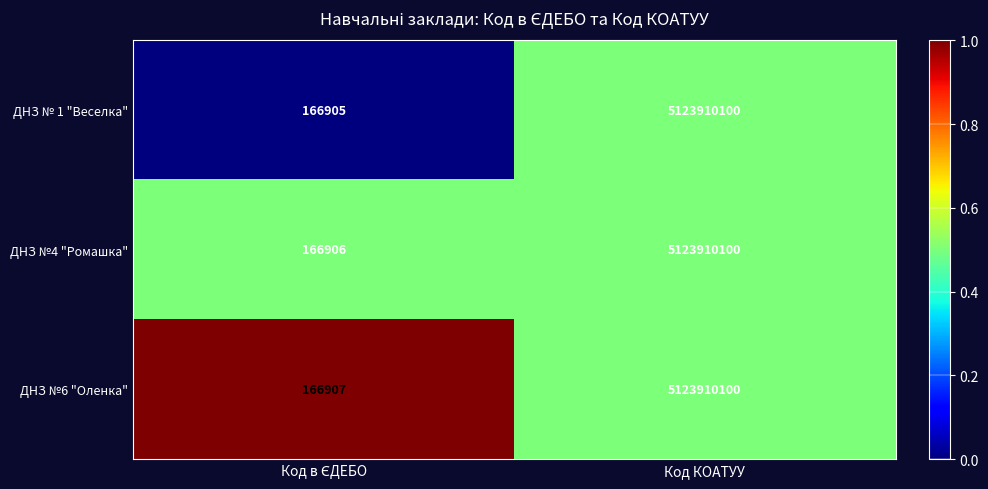

What is the sum of all ДНЗ № 1 "Веселка" values?

5124077005